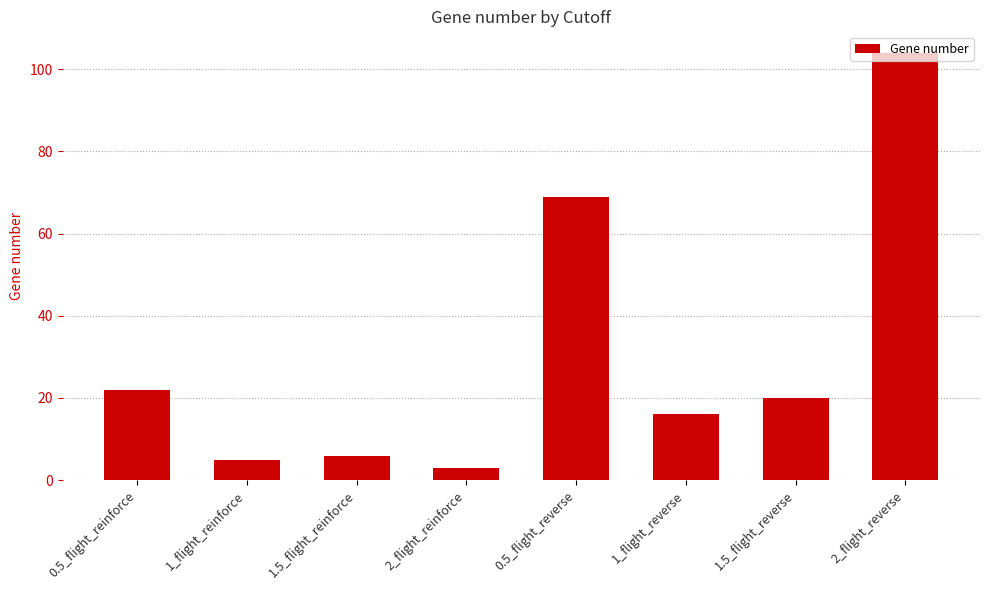

Rank the categories by value from lowest to highest.

2_flight_reinforce, 1_flight_reinforce, 1.5_flight_reinforce, 1_flight_reverse, 1.5_flight_reverse, 0.5_flight_reinforce, 0.5_flight_reverse, 2_flight_reverse